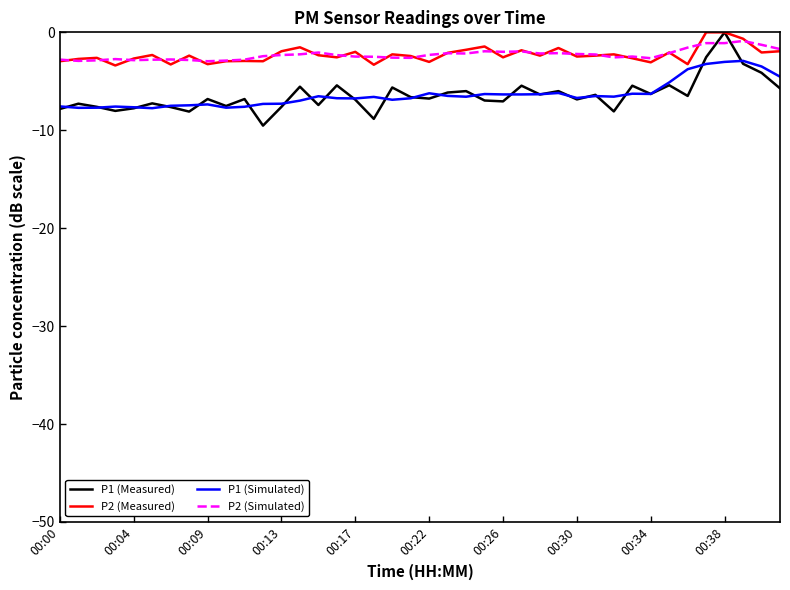

True or false: P2 (Simulated) and P1 (Simulated) cross at least once.

False